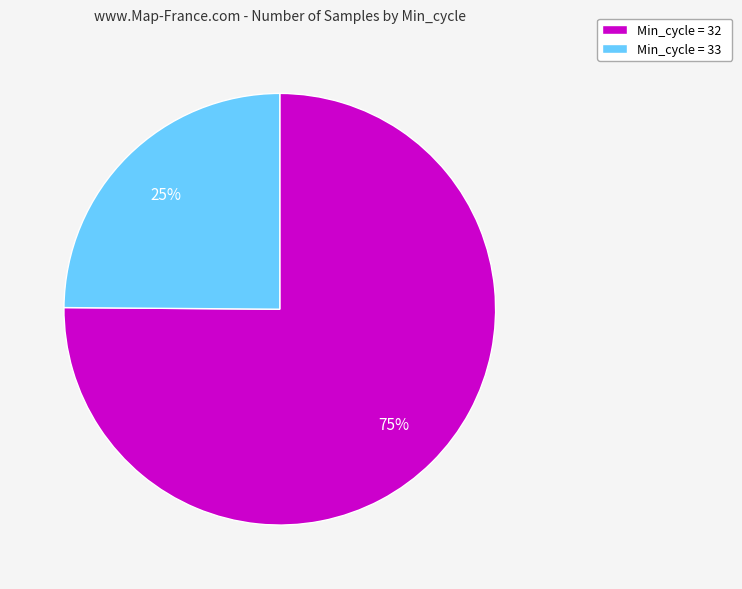

Which has a higher value, Min_cycle = 32 or Min_cycle = 33?

Min_cycle = 32